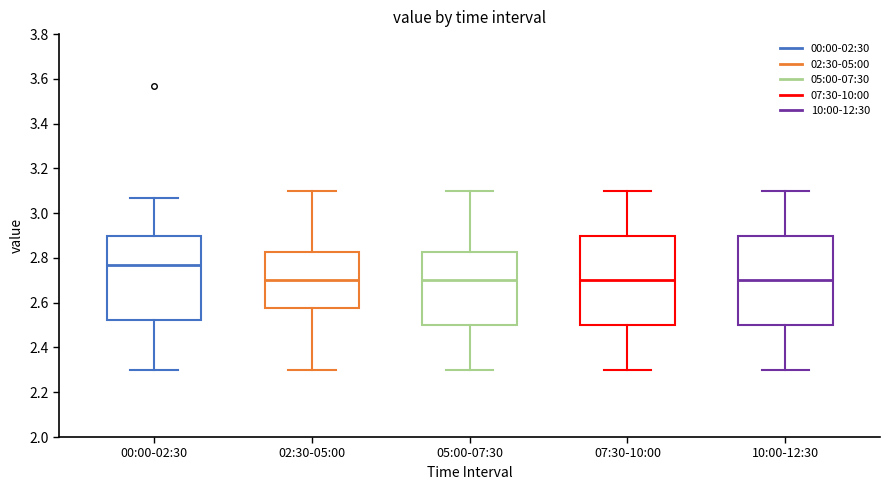

Where is the upper edge of the box for 00:00-02:30 on the y-axis? The values are not printed on the chart, so give them approximately, as read against the axis.

2.90